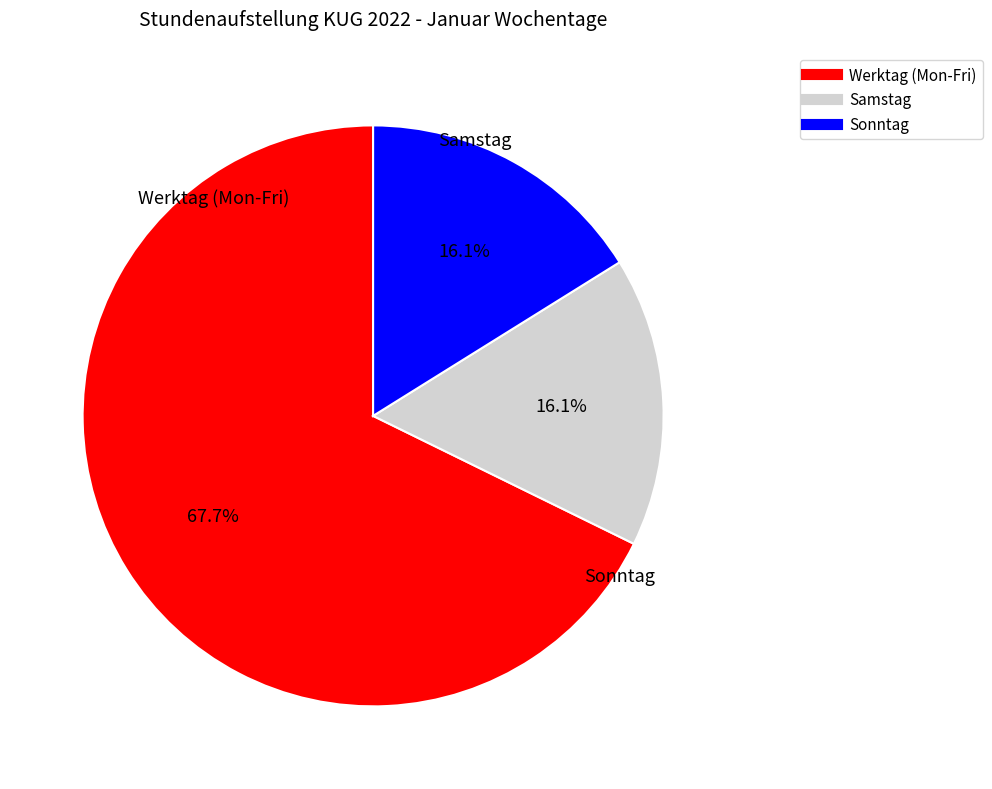

Does any single category account for the majority?

Yes